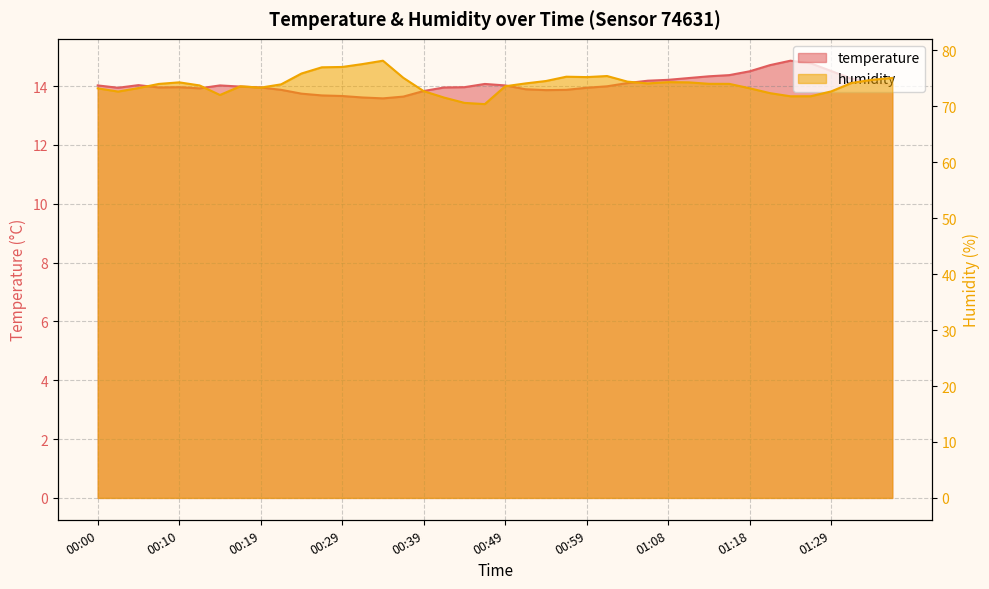

The value of temperature at 00:22 is 9.1. True or false?

False